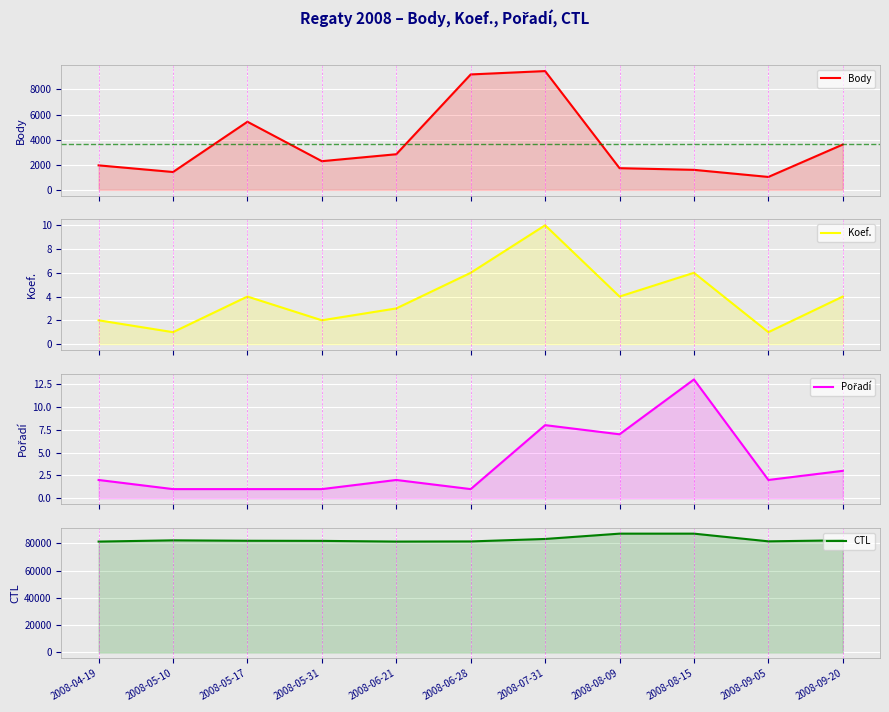

What is the label of the 9th point from the left?

2008-08-15